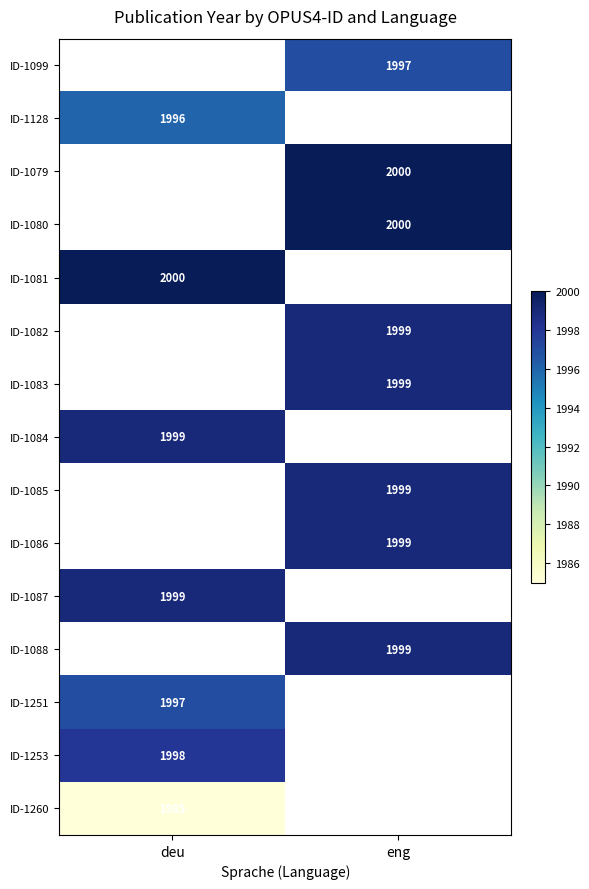

The value of ID-1087 at deu is 1999. True or false?

True